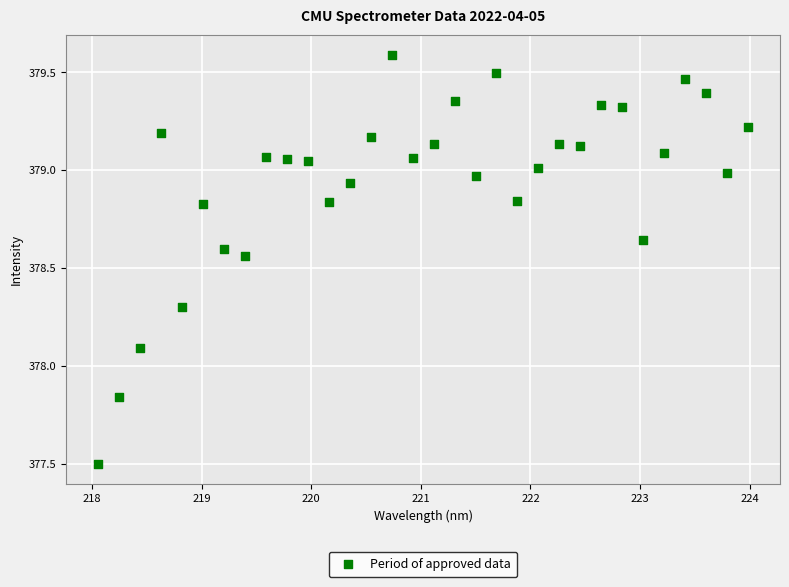

What is the range of Y values (max minus min)?

2.1